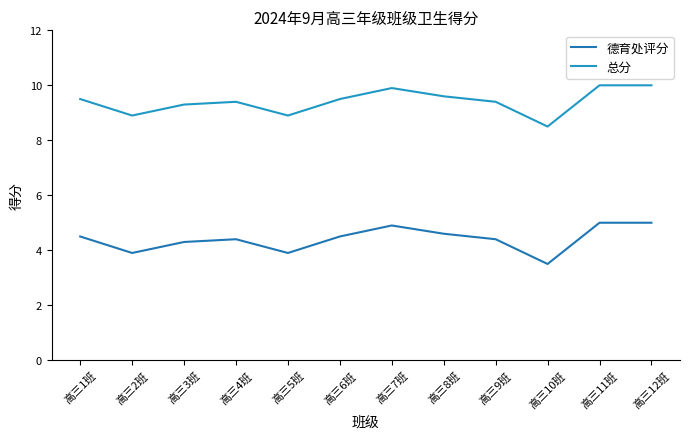

The 总分 series shows 13.2 at 高三4班. True or false?

False